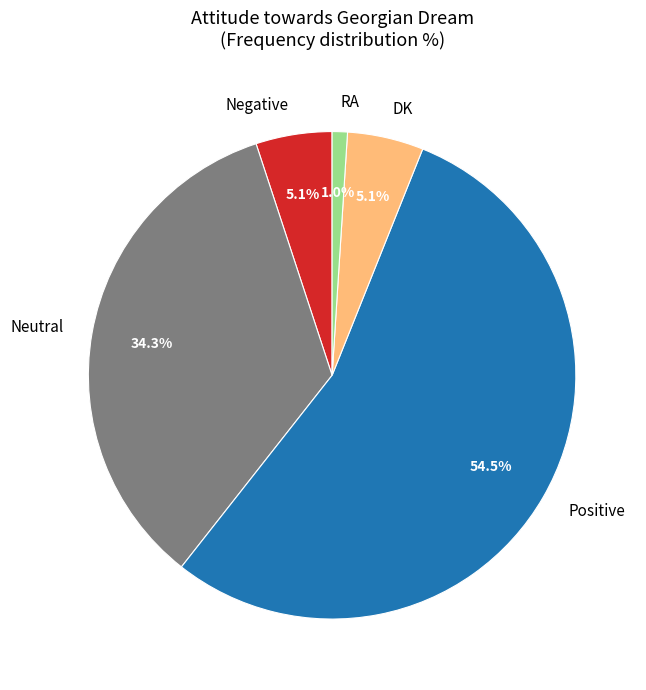

Is there any slice that represents more than half of the pie?

Yes